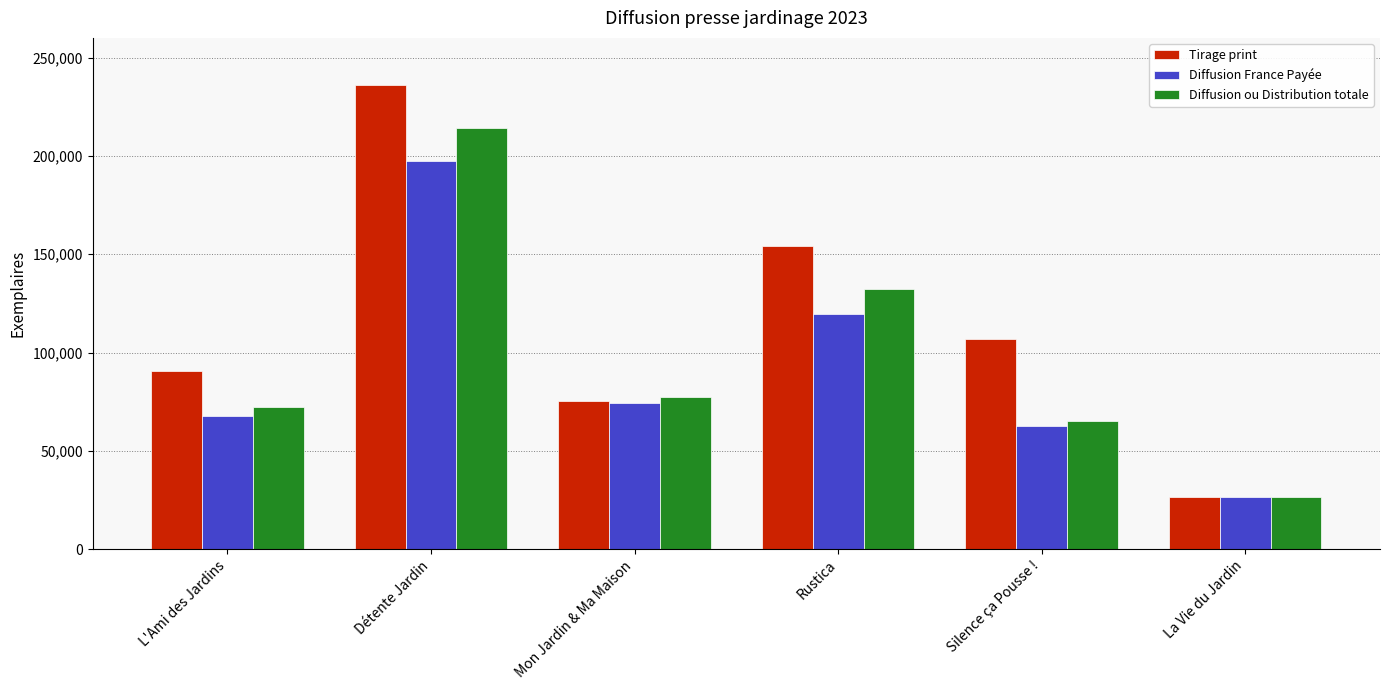

True or false: Tirage print has a value of 26771 at La Vie du Jardin.

True